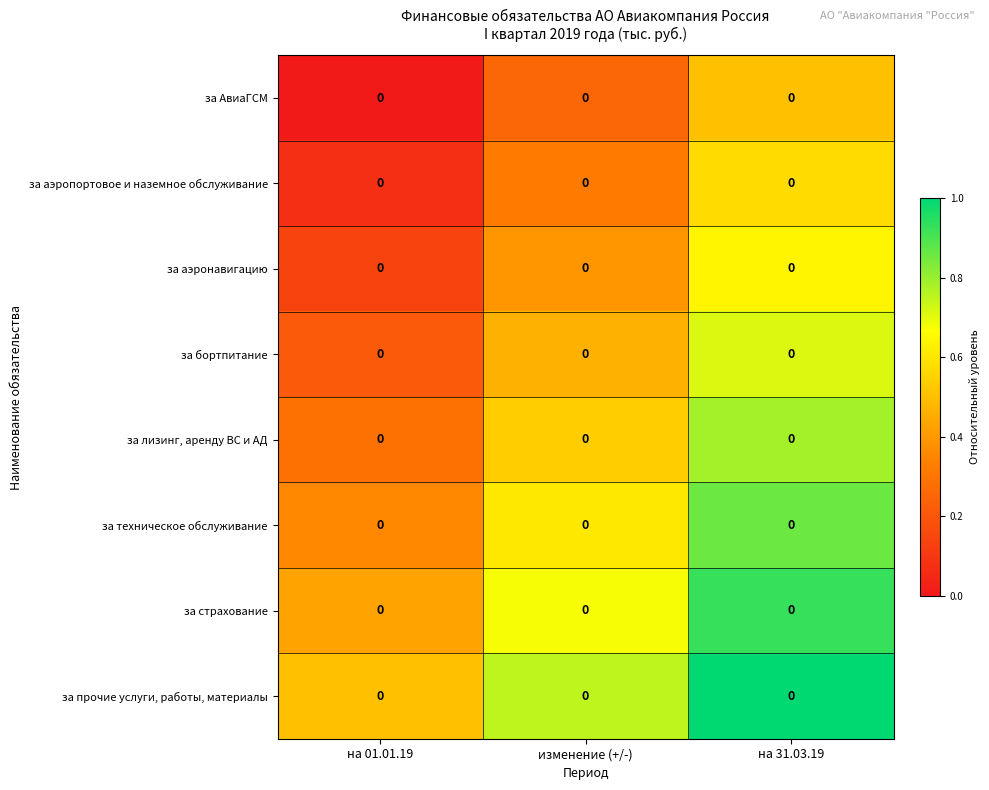

At which category is the sum across all series the highest?

на 31.03.19